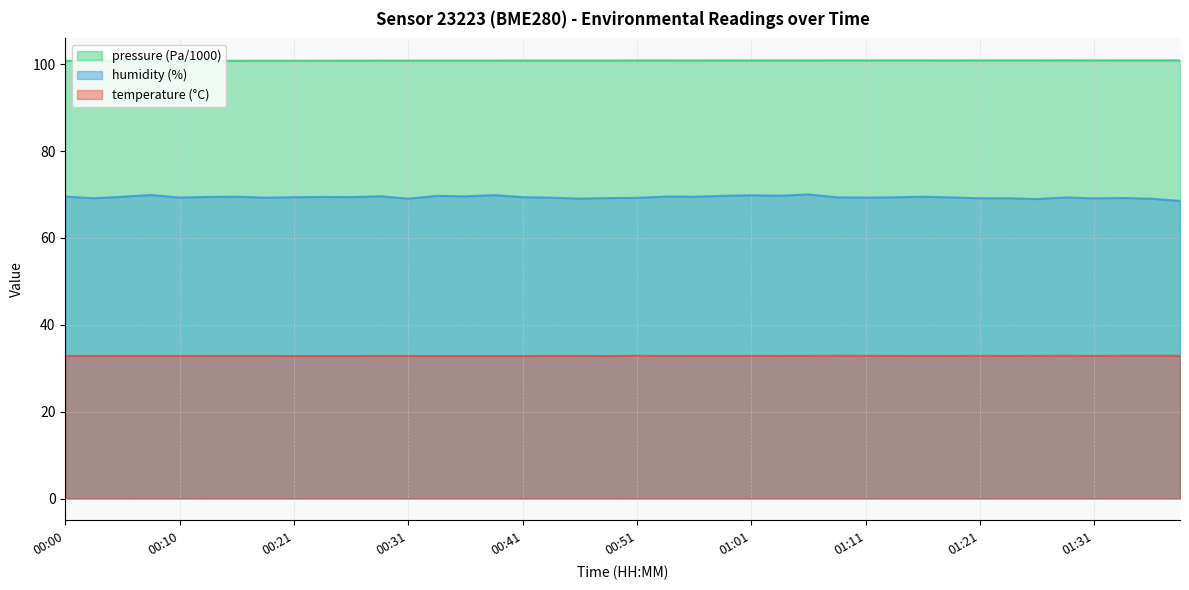

How many lines are shown in the chart?

3